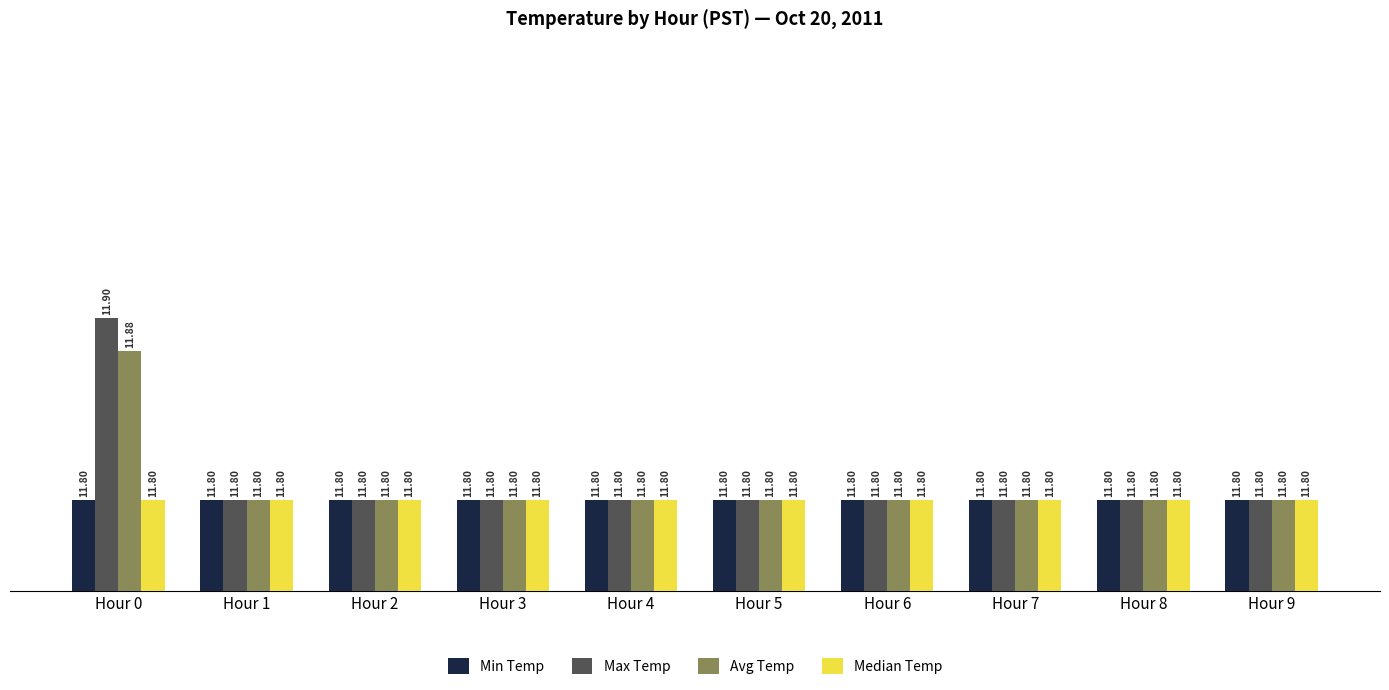

The Min Temp series shows 4.1 at Hour 4. True or false?

False